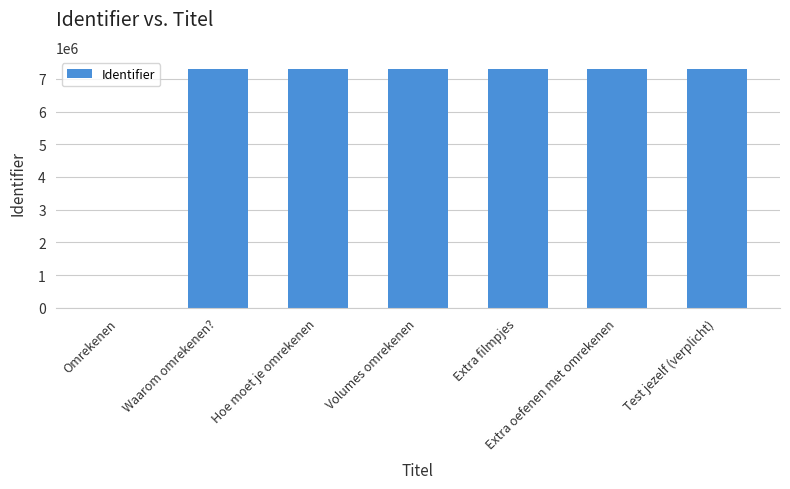

Are the bars grouped side by side (vs. stacked)?

No